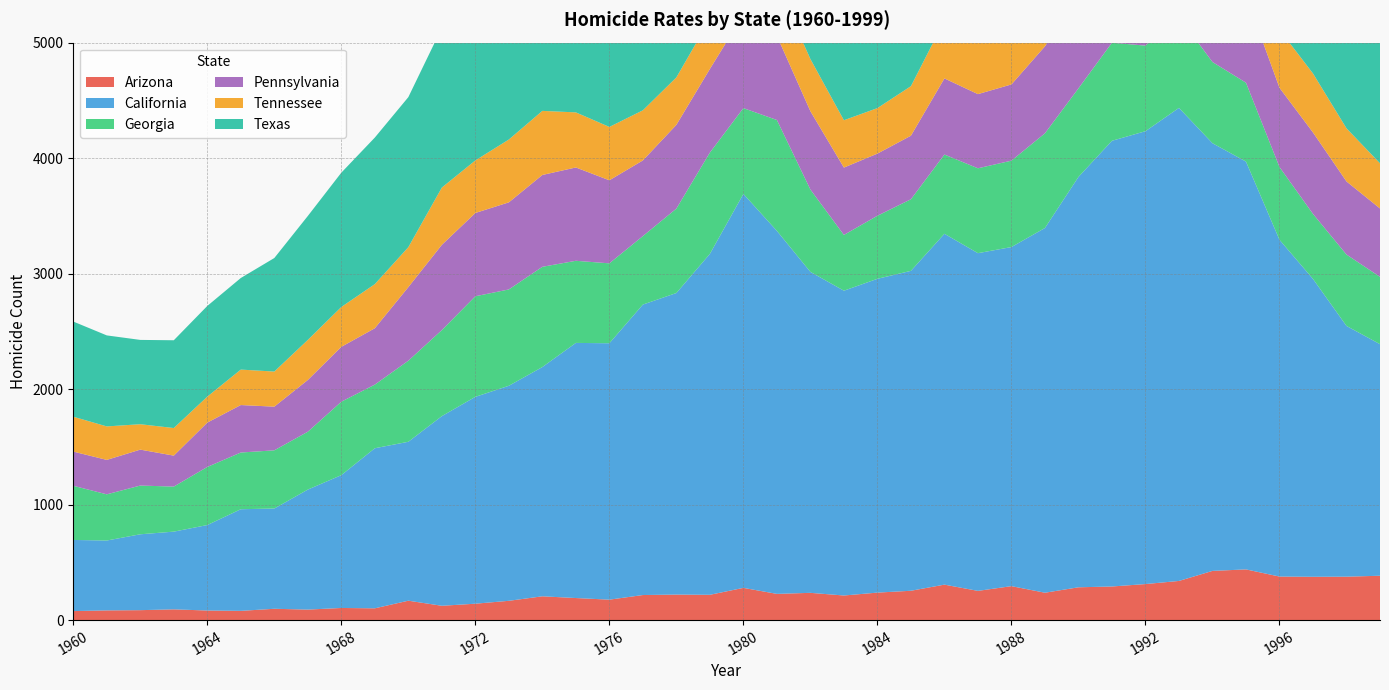

Reading left to right, what are all the values shown in this chart?

Arizona: 78	84	86	93	83	80	98	91	105	102	168	124	142	167	206	191	177	217	221	219	279	227	236	213	238	254	307	253	294	237	284	291	312	339	426	439	377	375	376	384
California: 616	605	657	673	740	880	868	1039	1150	1386	1376	1642	1791	1862	1985	2209	2220	2515	2611	2952	3411	3143	2779	2639	2717	2770	3038	2924	2936	3158	3553	3859	3921	4096	3703	3531	2916	2579	2171	2005
Georgia: 469	400	422	390	503	491	504	501	636	551	702	745	871	834	868	711	692	593	731	877	743	960	713	483	546	620	686	735	748	820	767	849	741	789	703	683	630	563	618	583
Pennsylvania: 296	298	311	268	384	411	378	448	475	488	637	738	721	754	795	808	719	655	725	724	809	729	678	583	538	550	659	642	660	753	801	758	746	823	712	755	686	705	633	592
Tennessee: 302	290	220	239	225	307	304	347	345	382	346	496	455	544	555	477	462	434	411	430	489	448	452	410	394	429	501	444	461	417	511	547	520	521	482	557	503	511	460	391
Texas: 824	788	730	760	785	793	983	1073	1163	1269	1299	1383	1440	1506	1652	1639	1519	1705	1853	2235	2392	2446	2466	2239	2093	2132	2258	1959	2022	2029	2389	2652	2239	2147	2022	1693	1477	1327	1346	1217